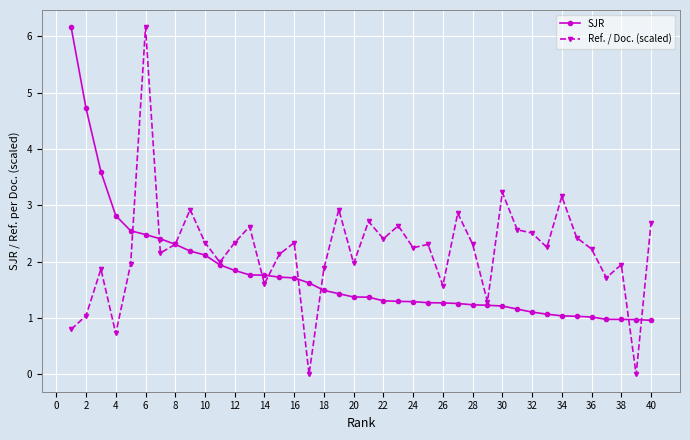

What is the difference between the maximum and second lowest values in the Ref. / Doc. (scaled) series?

6.2